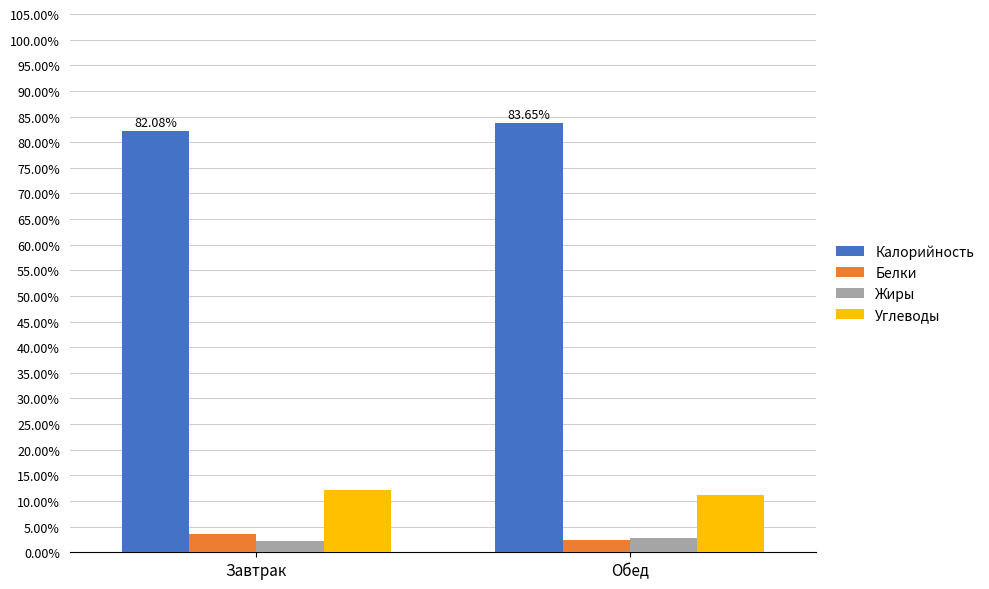

How many bars are there in total?

8